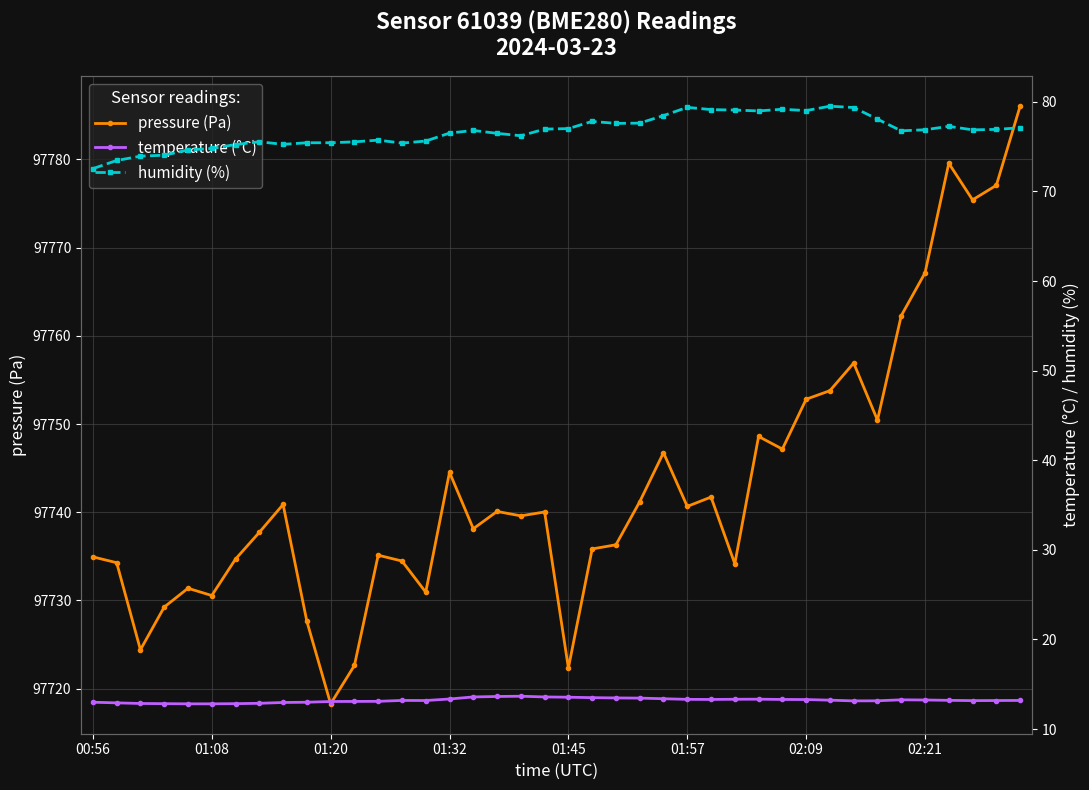

What is the average value of the temperature (°C) series?

13.2